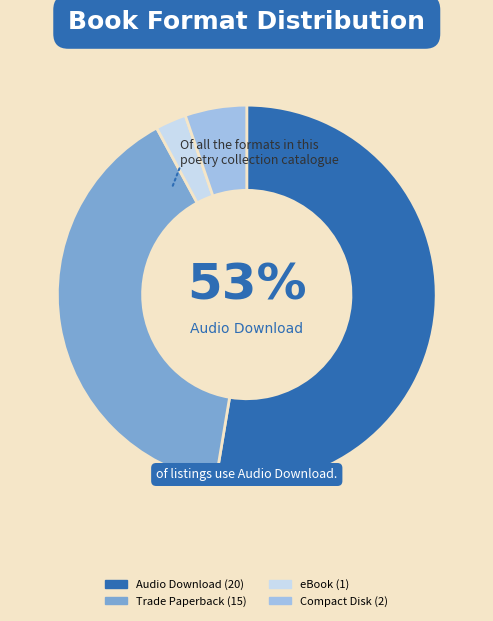

How many segments does this pie chart have?

4